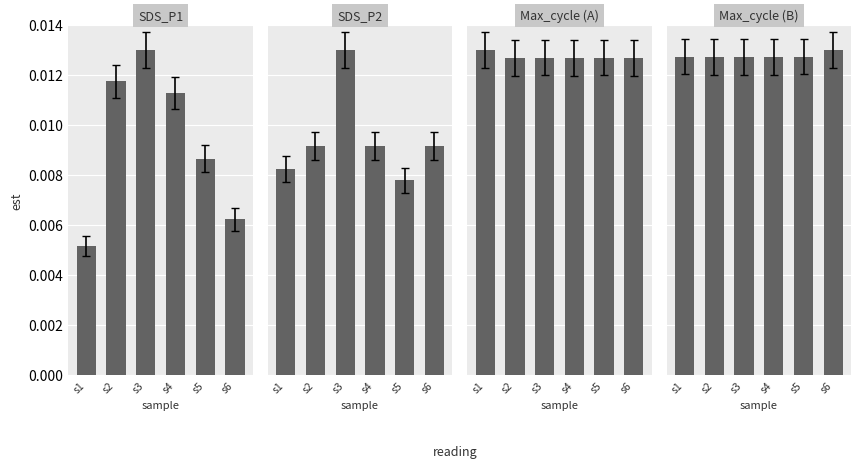

Reading left to right, extract all data points from this chart.

SDS_P1: s1=0.0	s2=0.0	s3=0.0	s4=0.0	s5=0.0	s6=0.0
SDS_P2: s1=0.0	s2=0.0	s3=0.0	s4=0.0	s5=0.0	s6=0.0
Max_cycle (A): s1=0.0	s2=0.0	s3=0.0	s4=0.0	s5=0.0	s6=0.0
Max_cycle (B): s1=0.0	s2=0.0	s3=0.0	s4=0.0	s5=0.0	s6=0.0